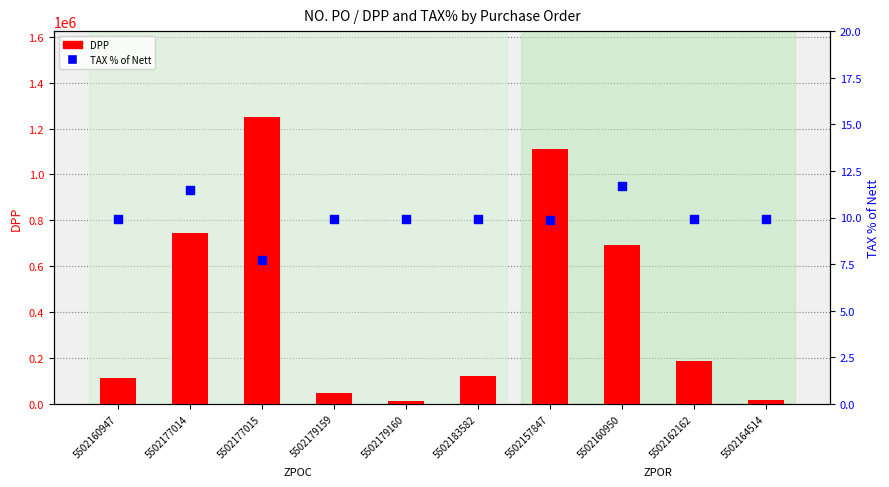

At which category is the sum across all series the highest?

5502177015